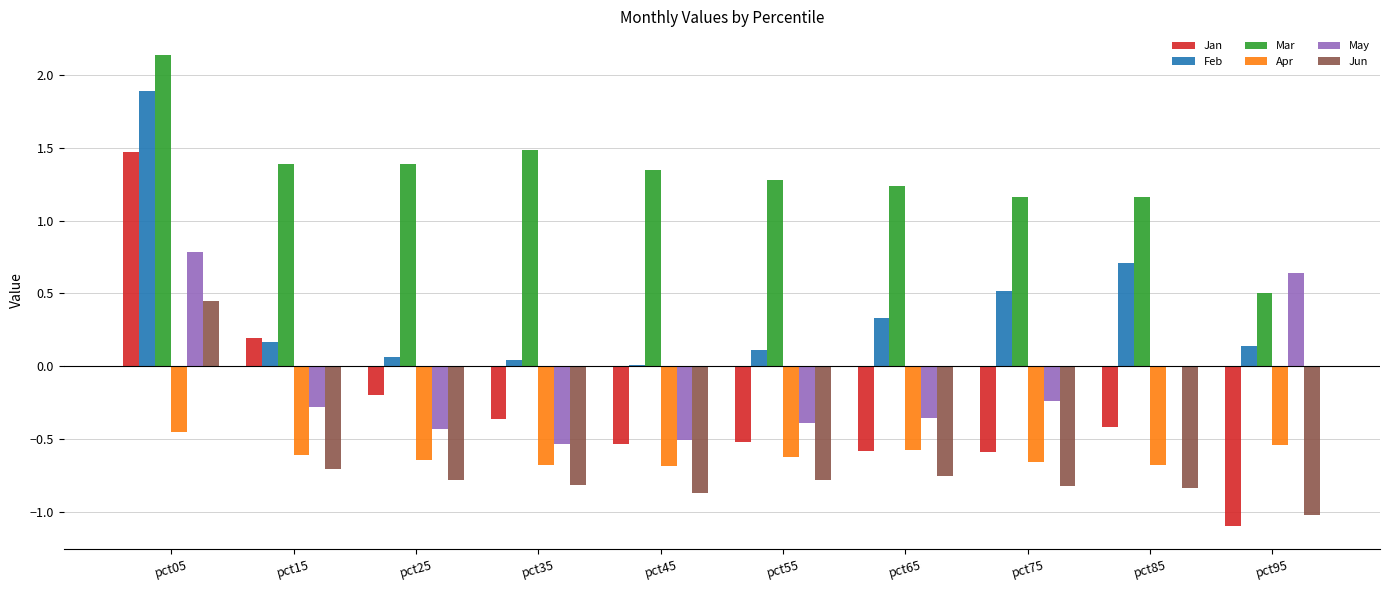

Which category has the highest value across all series?

pct05